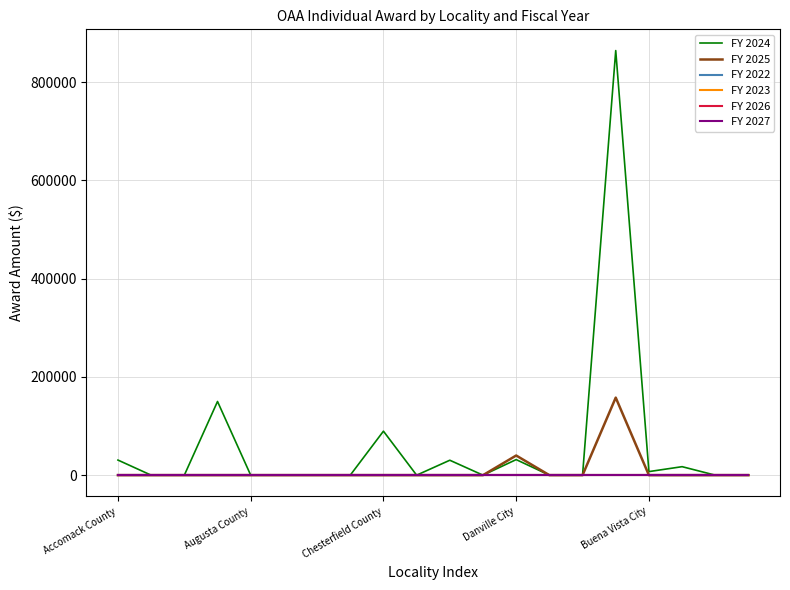

List the series in order of their peak value, highest first.

FY 2024, FY 2025, FY 2022, FY 2023, FY 2026, FY 2027